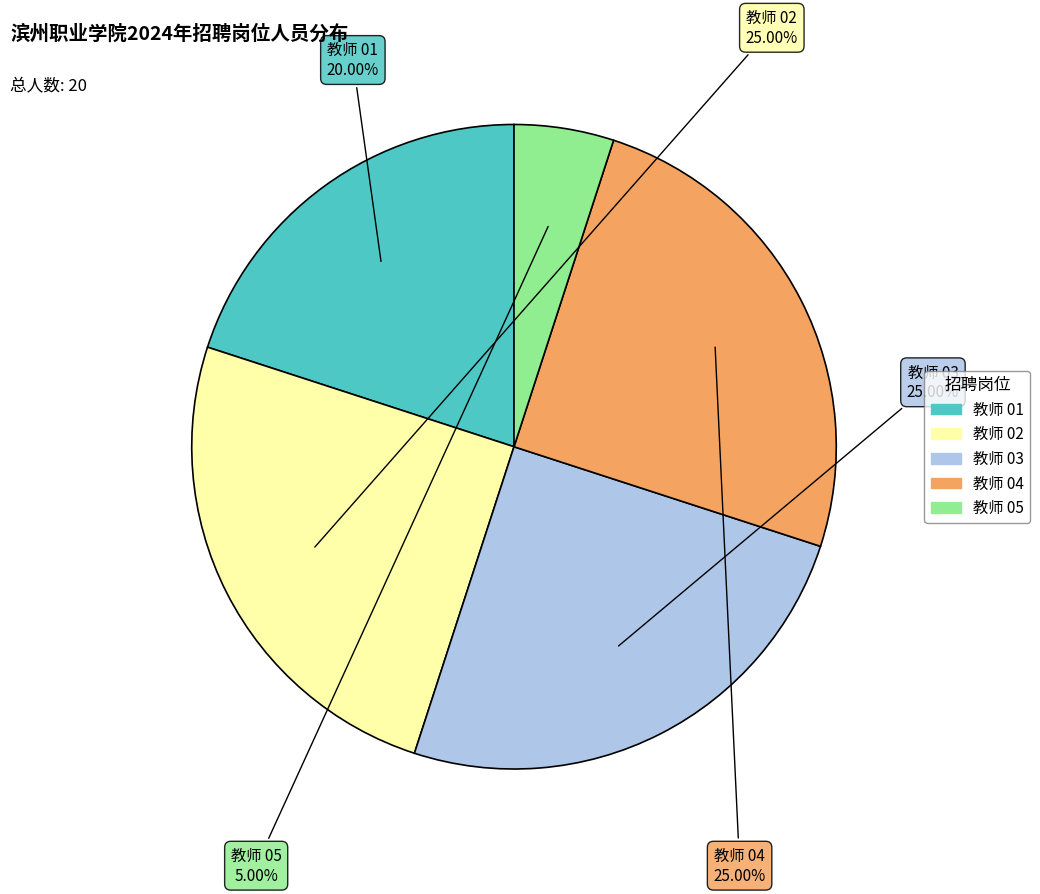

To the nearest percent, what is the average slice percentage?

20%